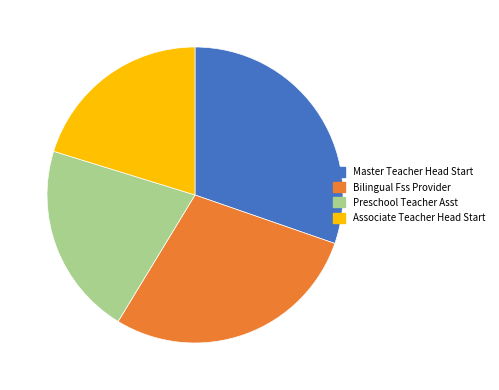

Is the sum of Master Teacher Head Start and Associate Teacher Head Start greater than half?

Yes